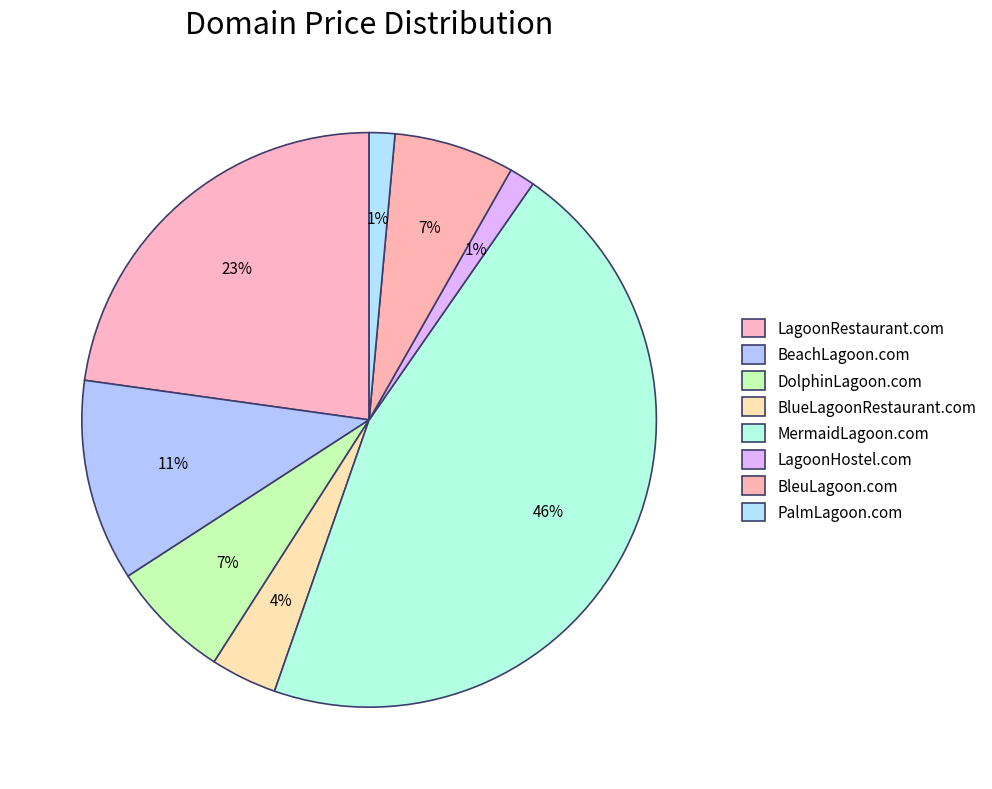

How many slices are in this pie chart?

8